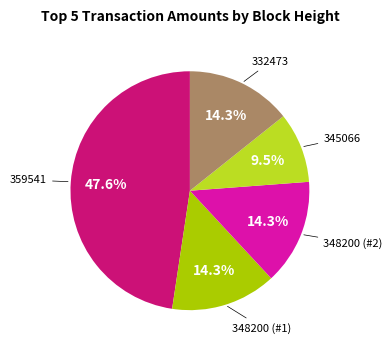

Does 332473 represent more than half of the total?

No